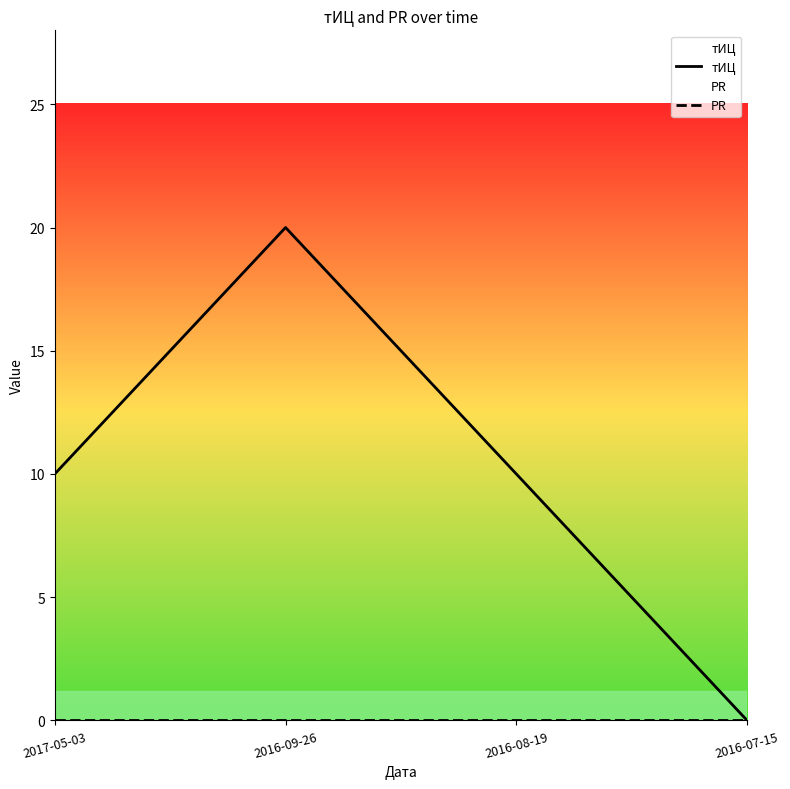

What is the label of the 2nd point from the right?

2016-08-19